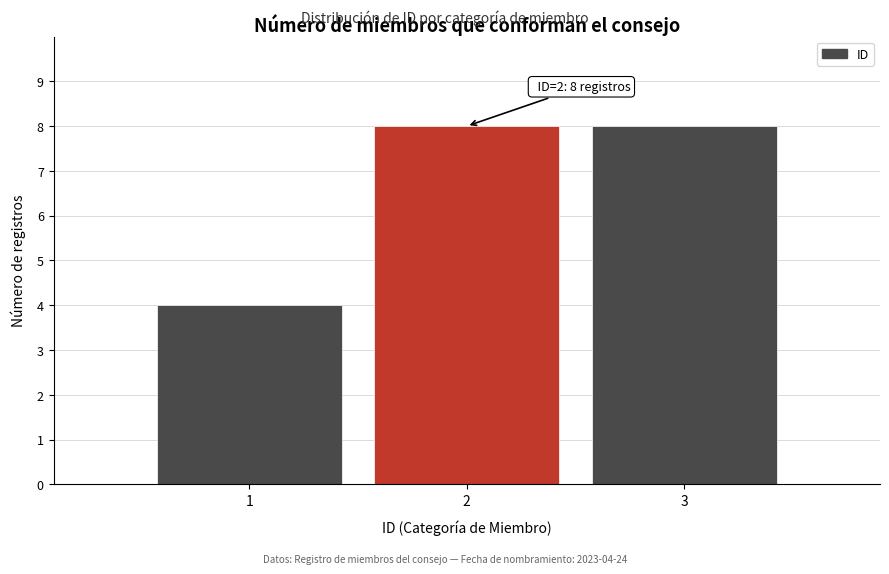

Reading left to right, what are all the values shown in this chart?

4	8	8